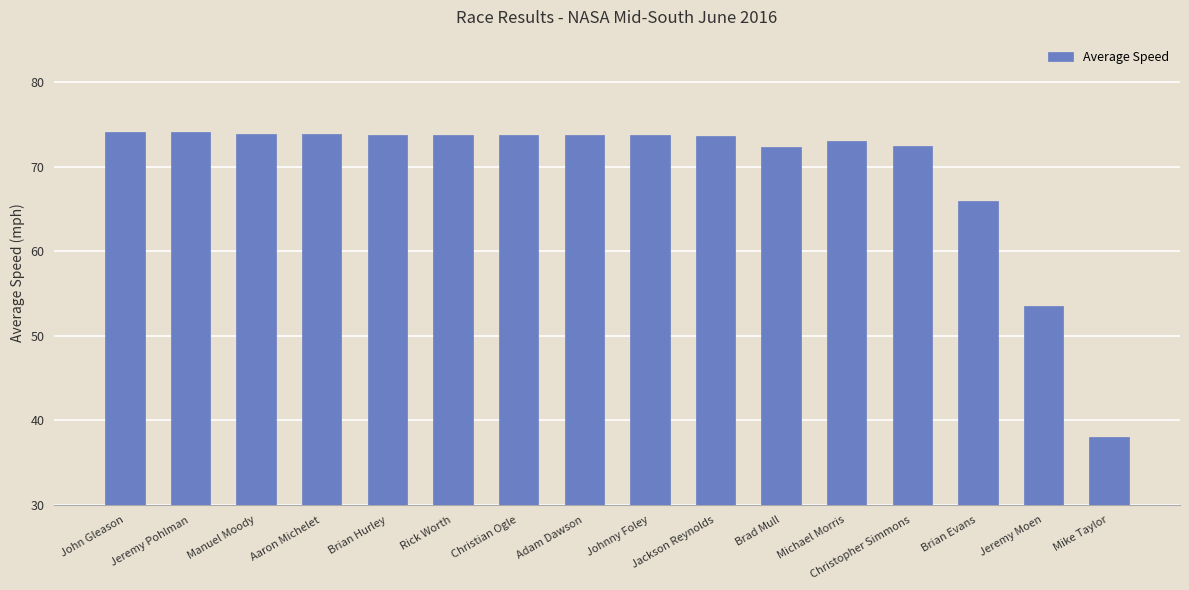

True or false: the data shows 74.1 at John Gleason.

True